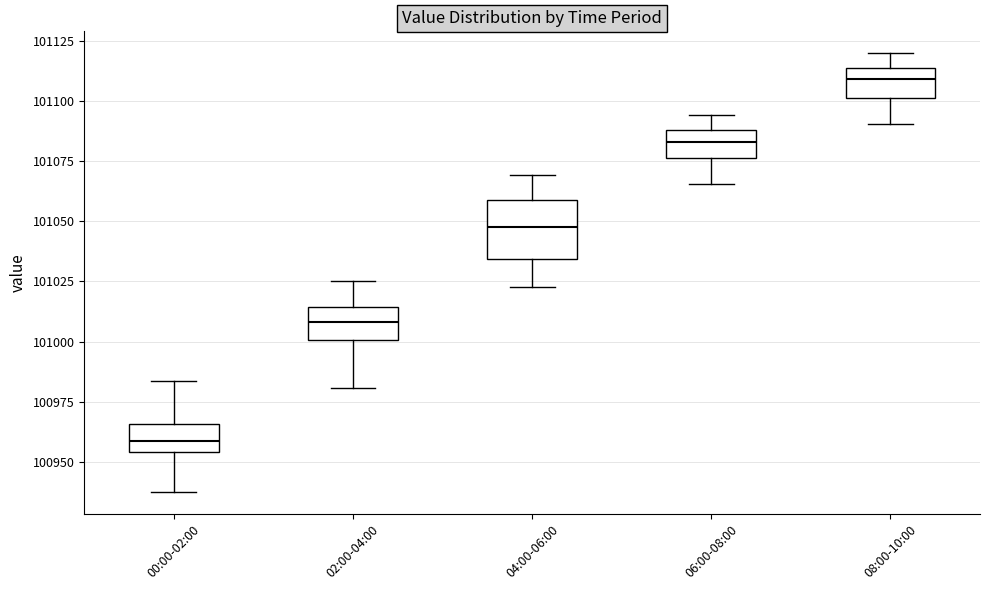

Which box is the tallest, from its lower edge to its upper edge?

04:00-06:00